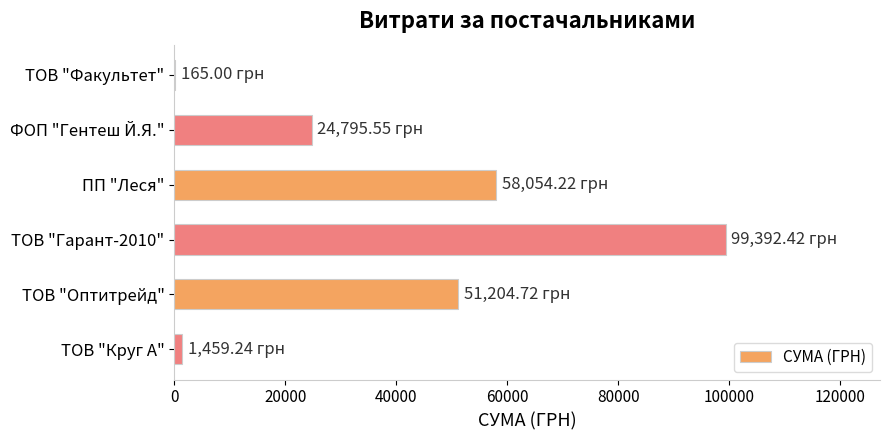

At which label is the value closest to 49778?

ТОВ "Оптитрейд"